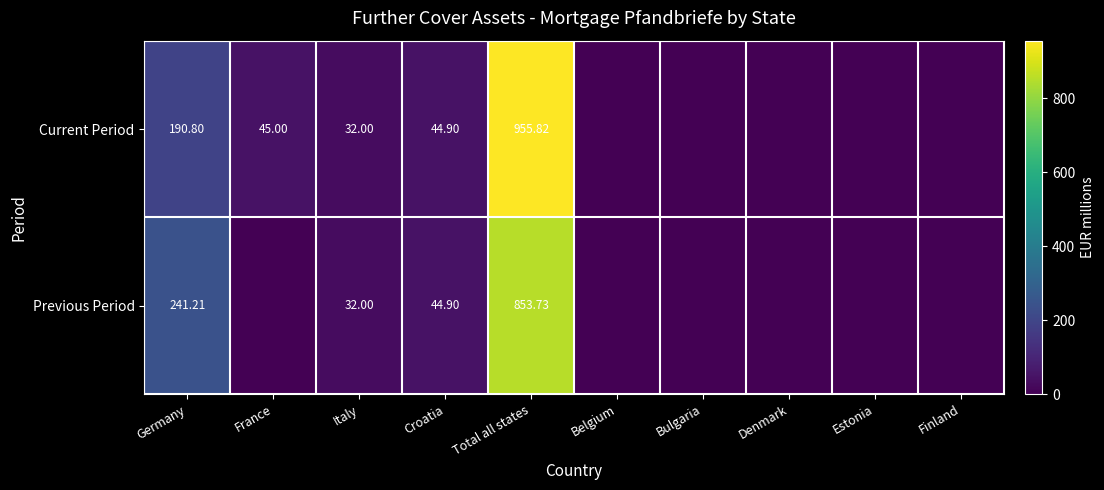

The Previous Period series shows 14.8 at Italy. True or false?

False